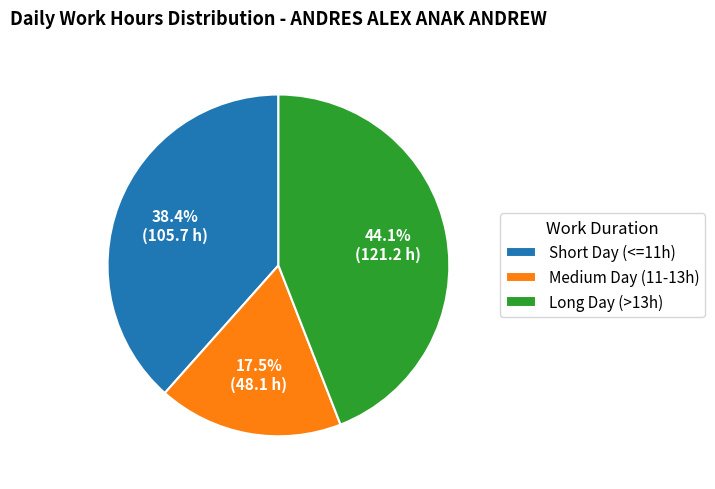

Approximately how many times larger is the value at Long Day (>13h) compared to Medium Day (11-13h)?

2.5